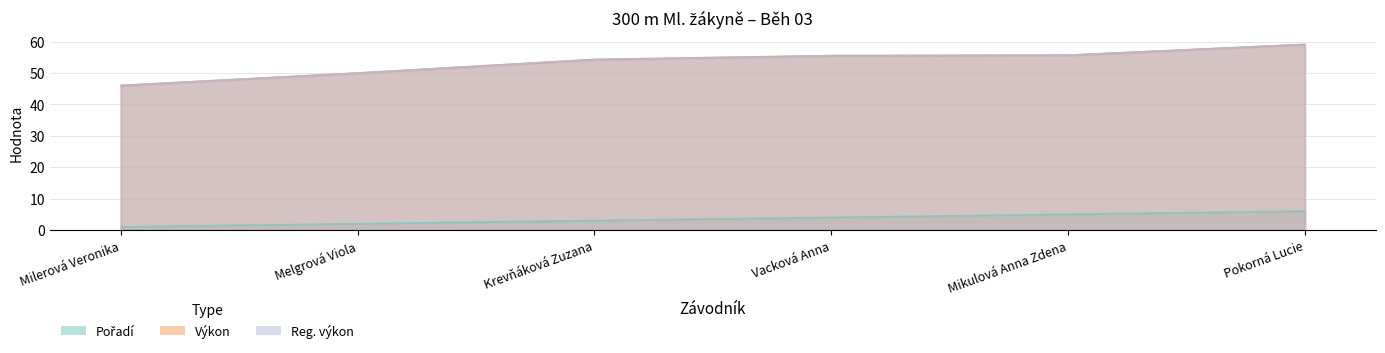

What position from the right is Krevňáková Zuzana?

4